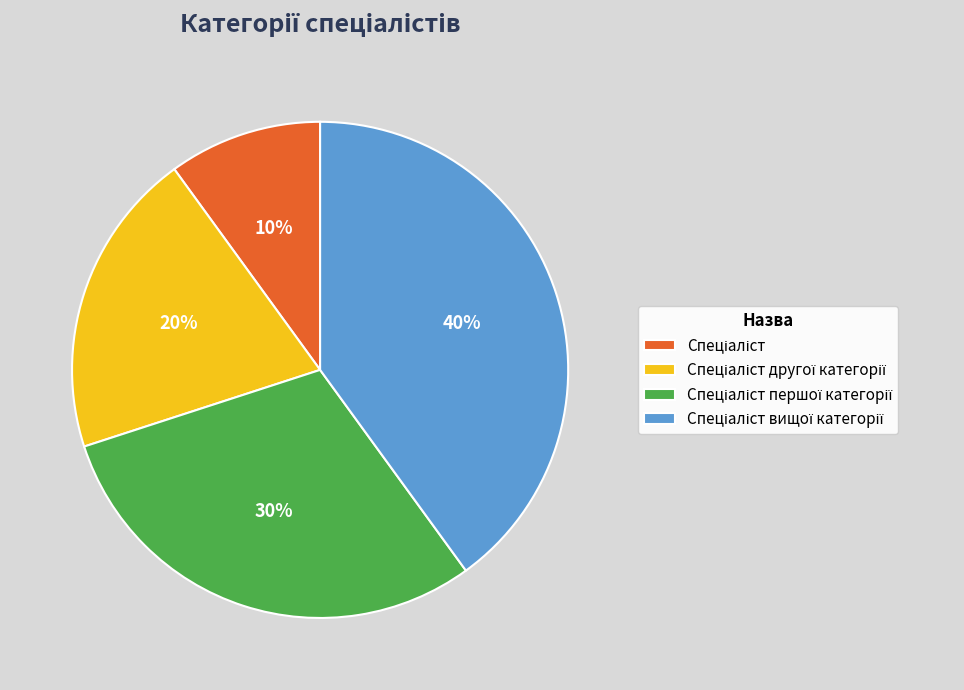

Count the number of slices in the pie.

4